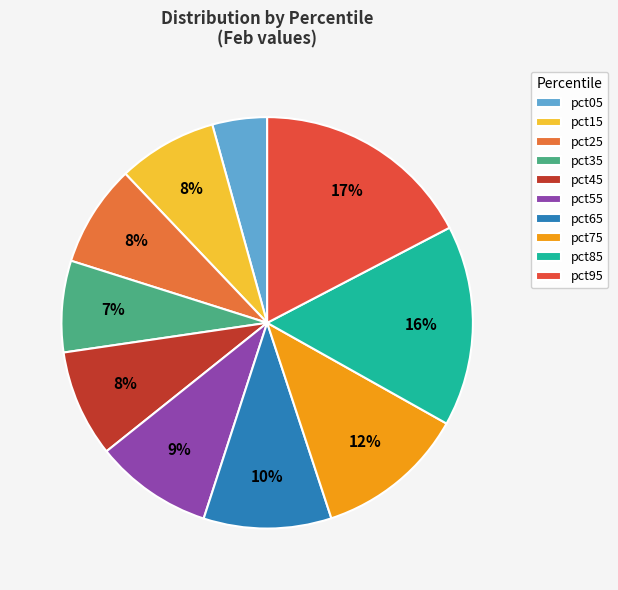

Which category has the biggest portion of the pie?

pct95